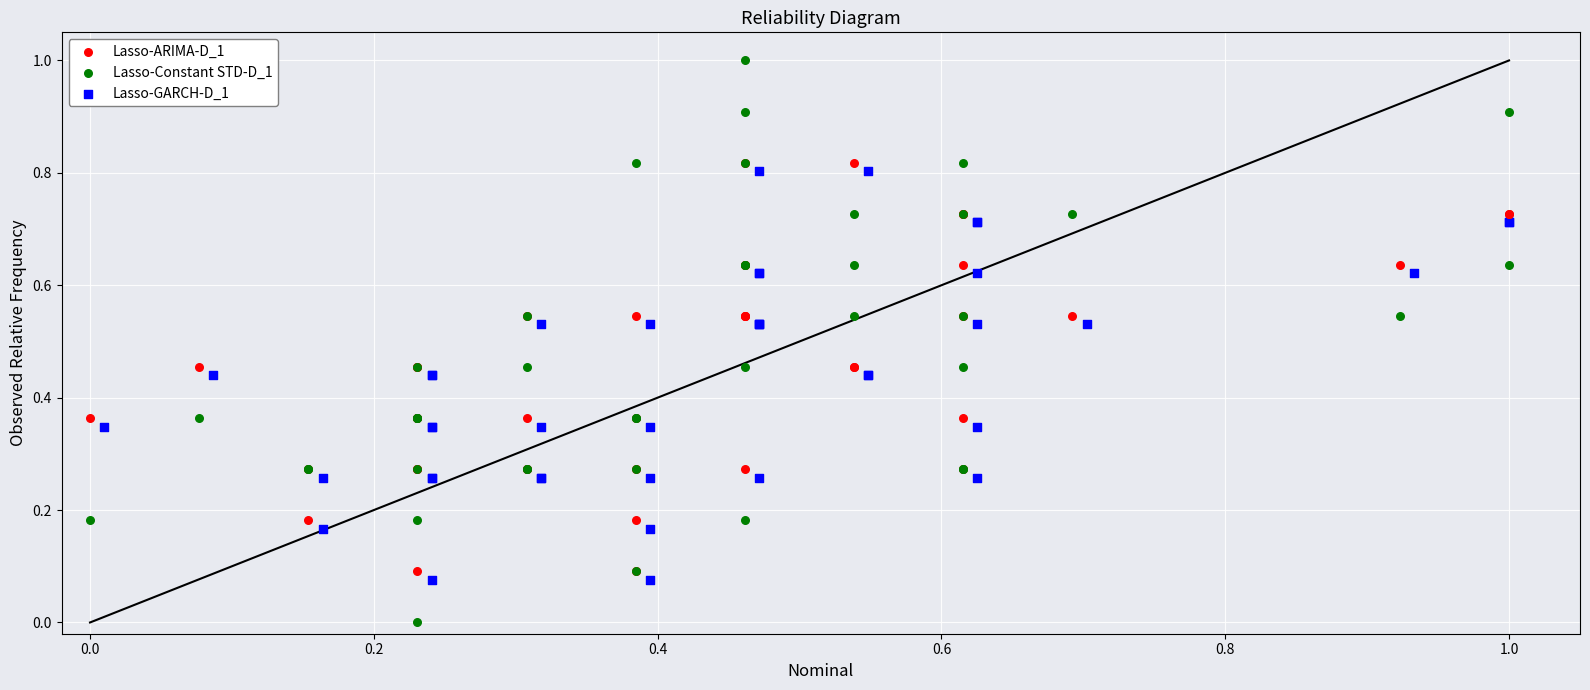

Which series reaches the minimum Y coordinate?

Lasso-Constant STD-D_1